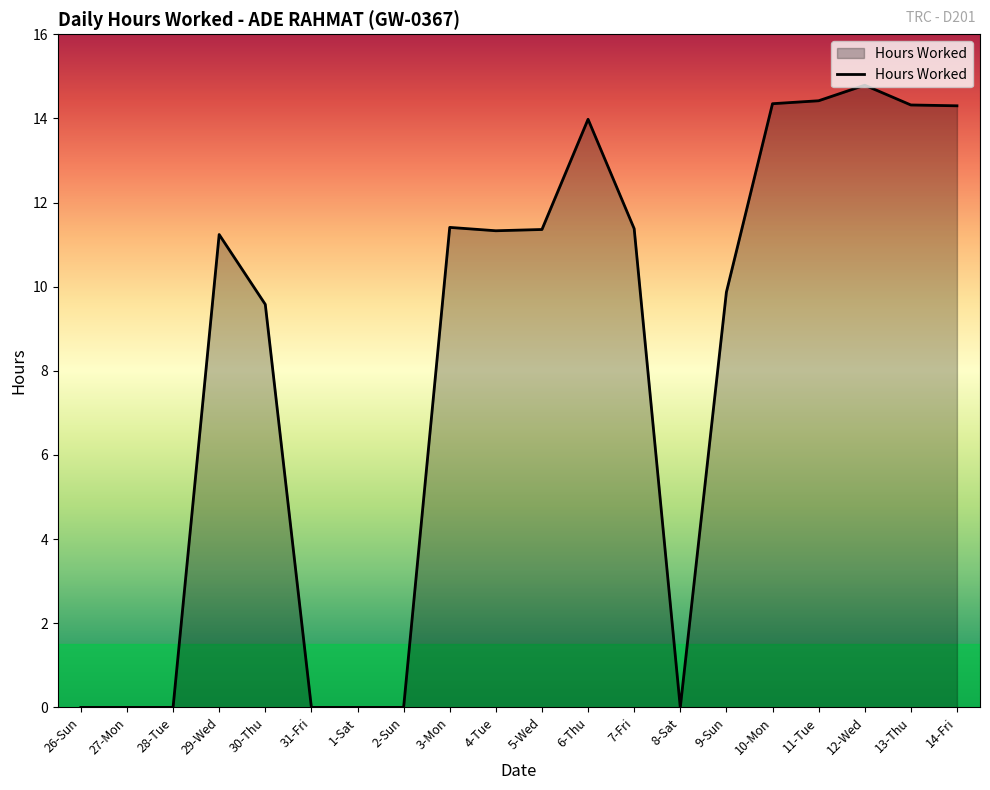

True or false: the data shows 14.3 at 13-Thu.

True